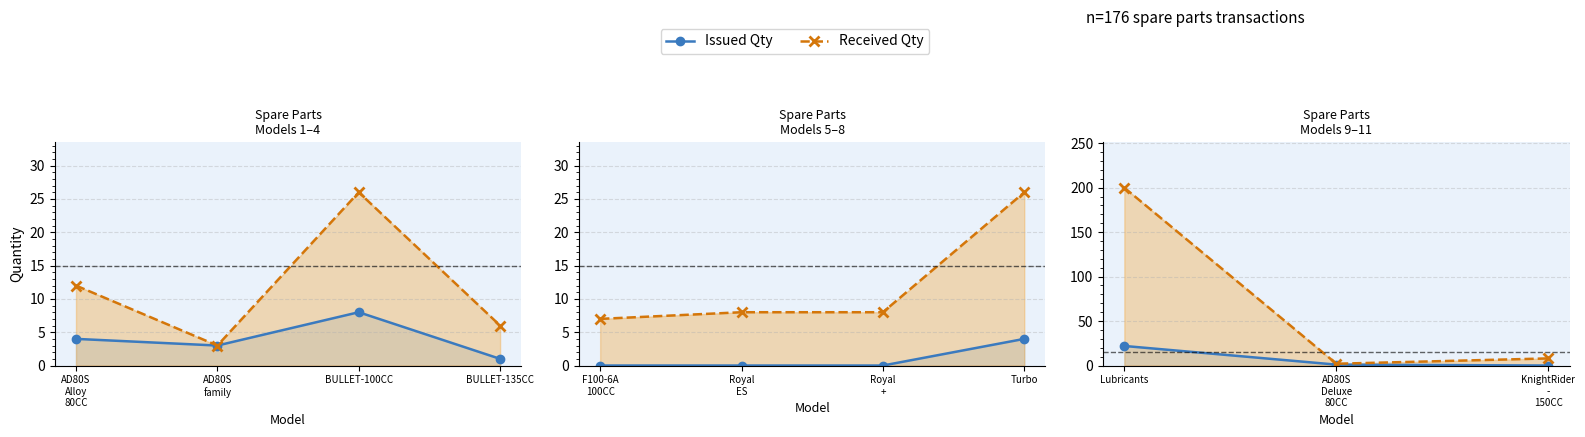

What is the greatest value displayed?

200